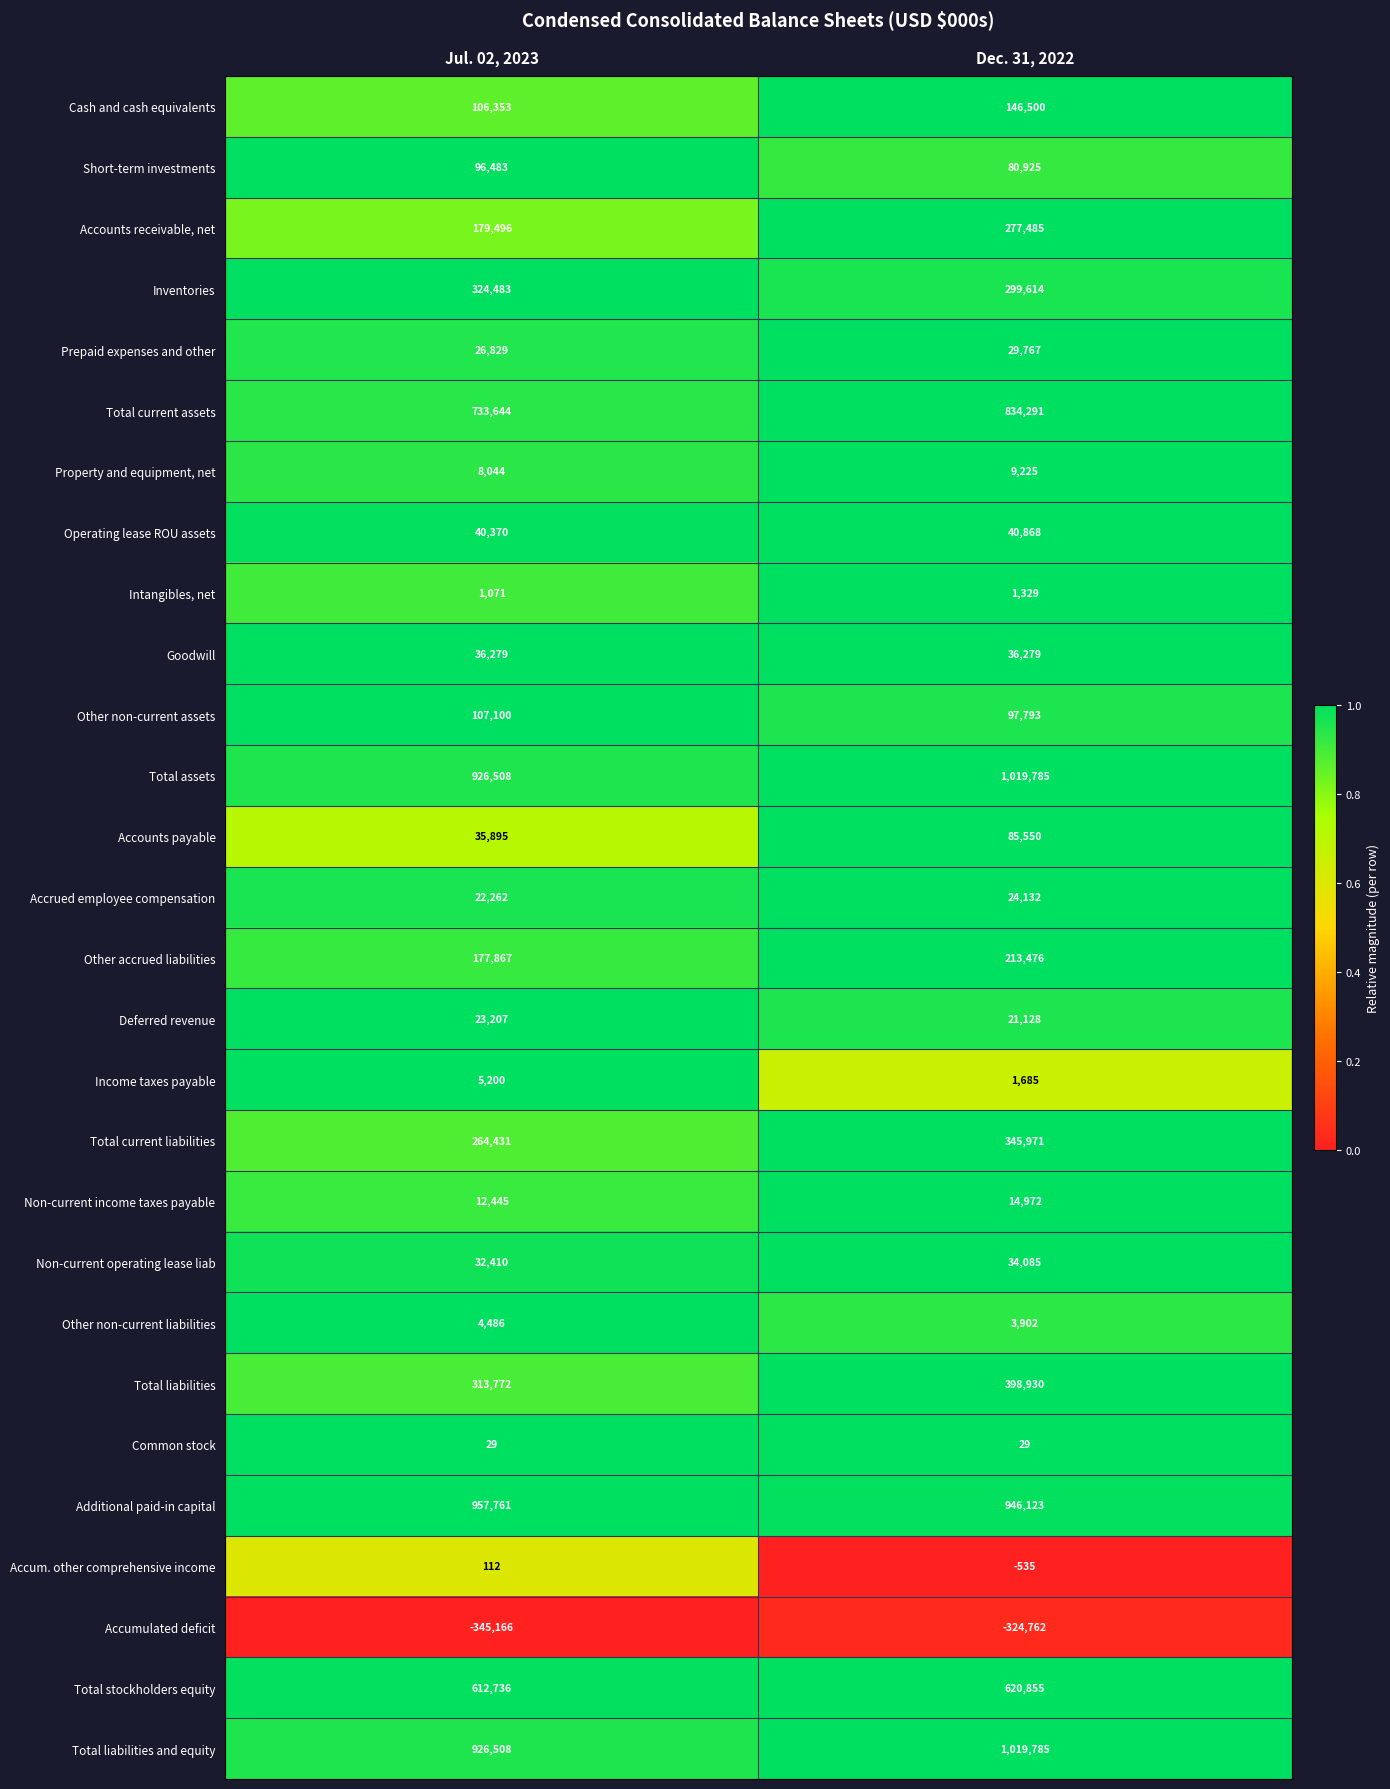

Is it true that Accumulated deficit equals -494340 at Dec. 31, 2022?

False